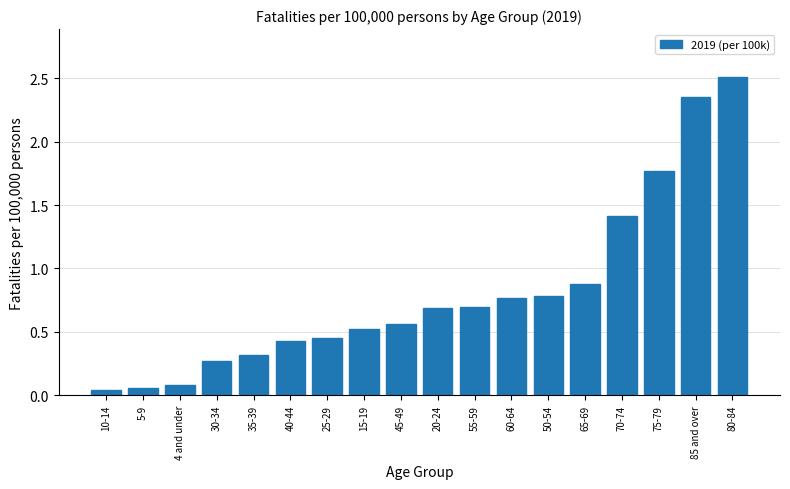

Which has a higher value, 65-69 or 60-64?

65-69